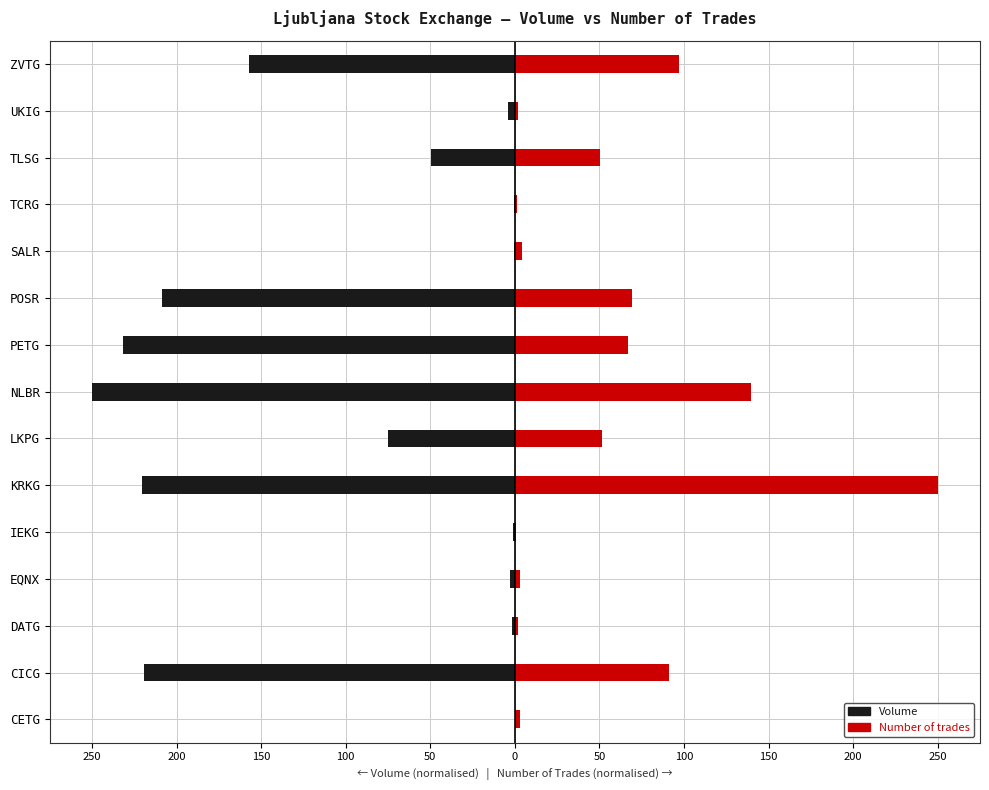

True or false: Volume has a value of -4.9 at EQNX.

False